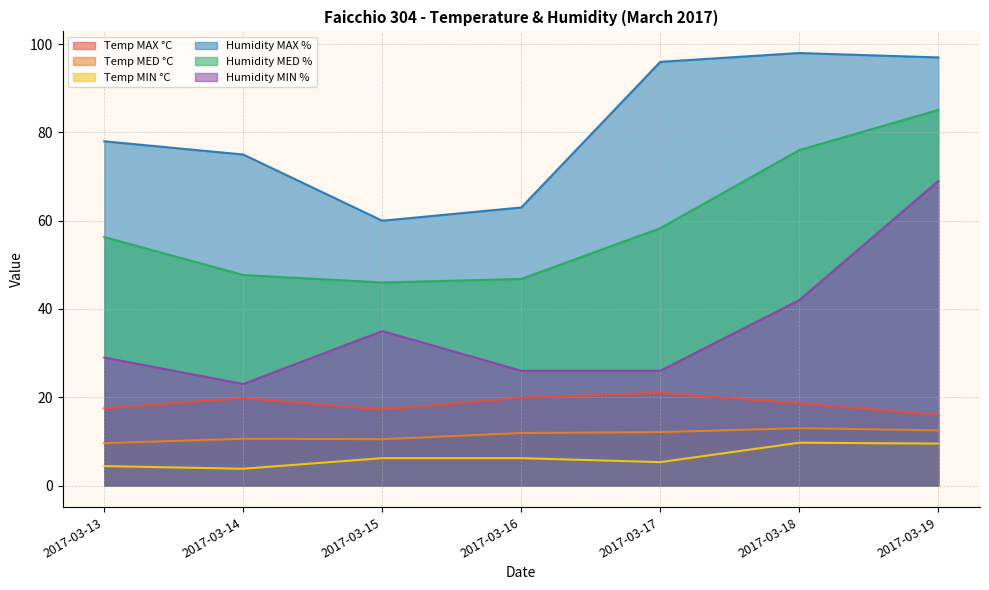

What is the average value of the Humidity MED % series?

59.5